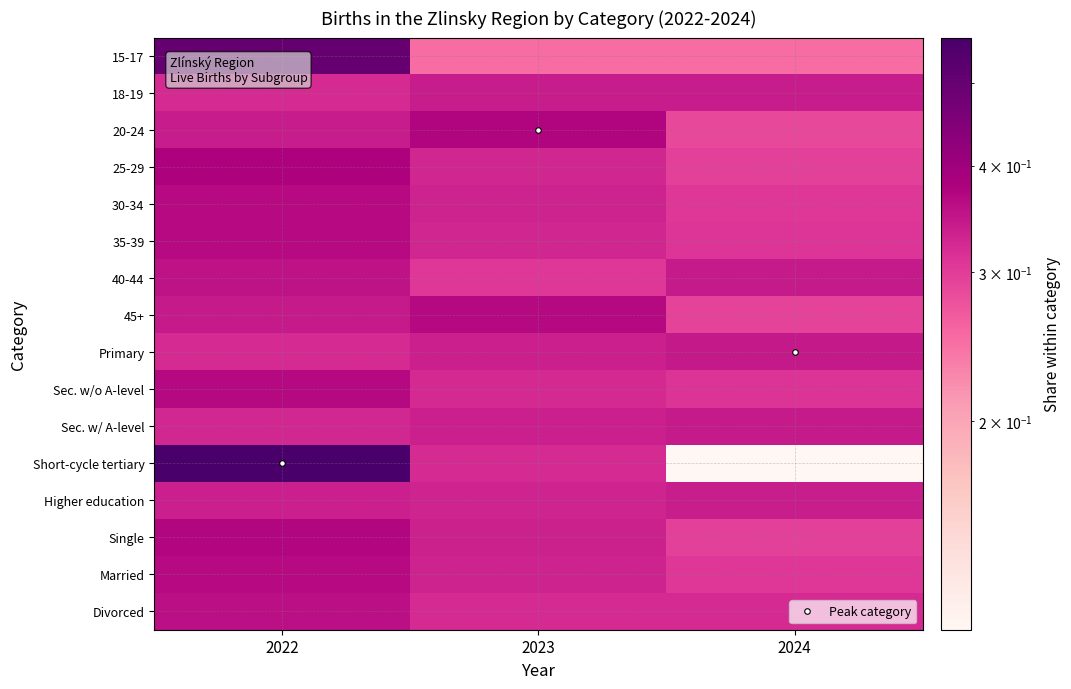

How many distinct data groups are displayed?

16